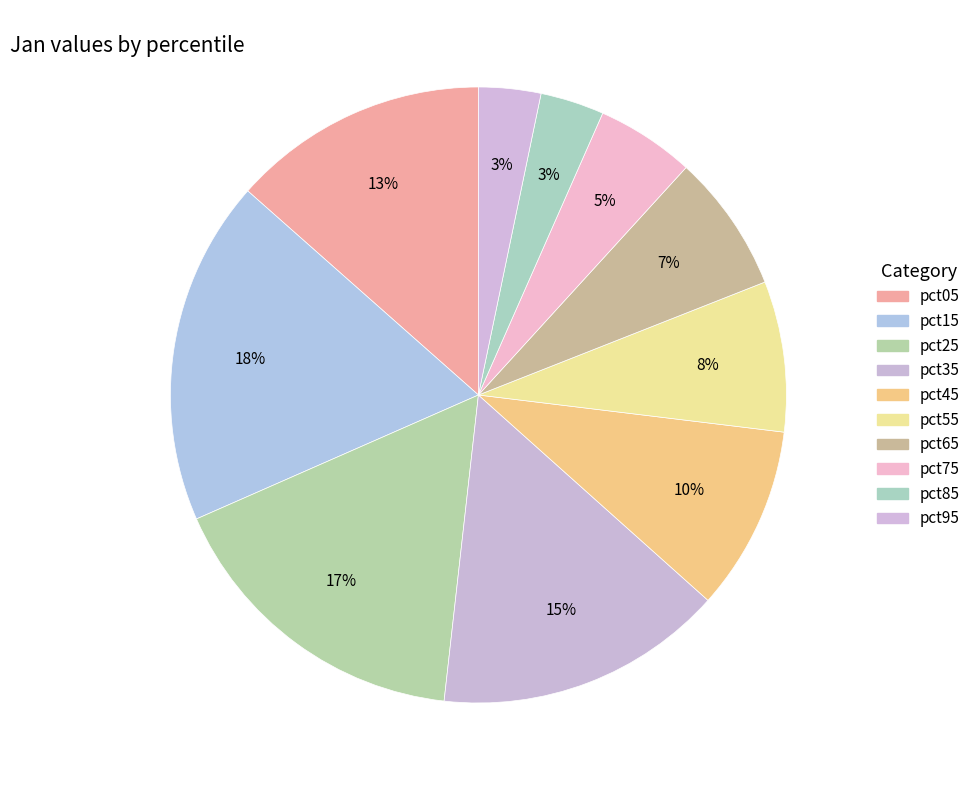

Which has a higher value, pct45 or pct25?

pct25